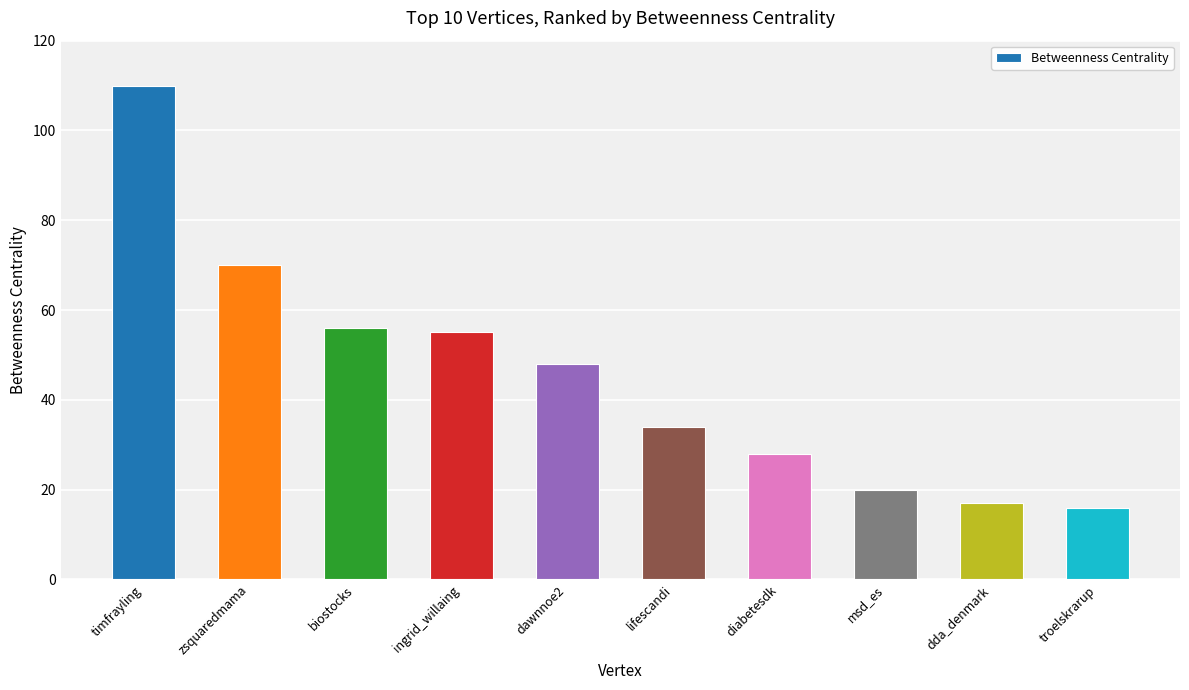

What position from the left is dda_denmark?

9